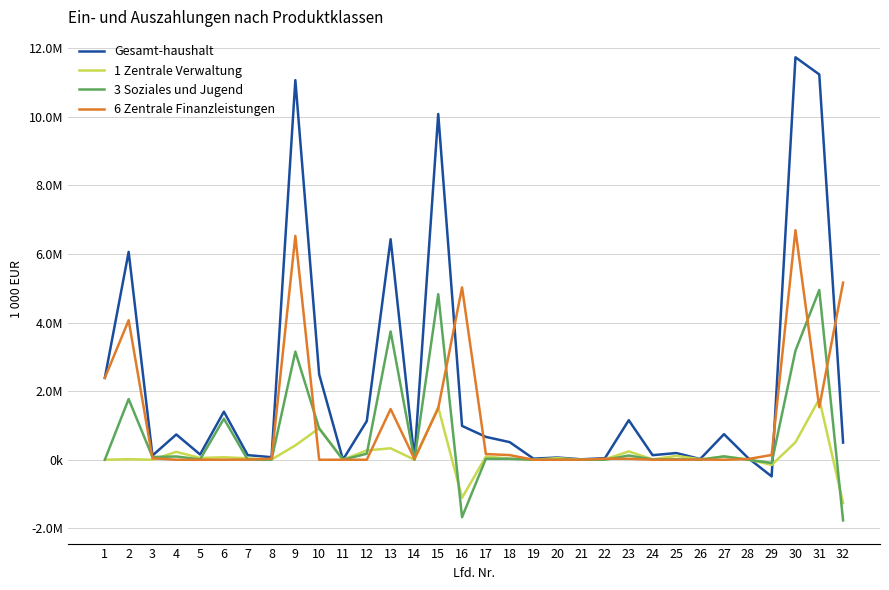

Which series has the largest range (max minus min)?

Gesamt-haushalt